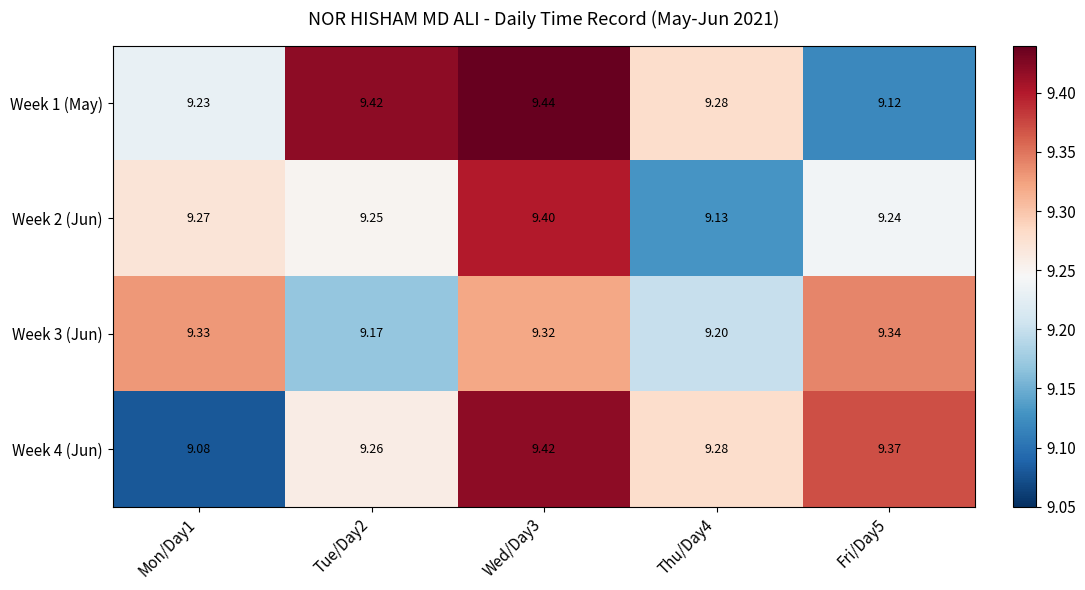

Is the value of Week 4 (Jun) at Thu/Day4 greater than the value of Week 3 (Jun) at Mon/Day1?

No